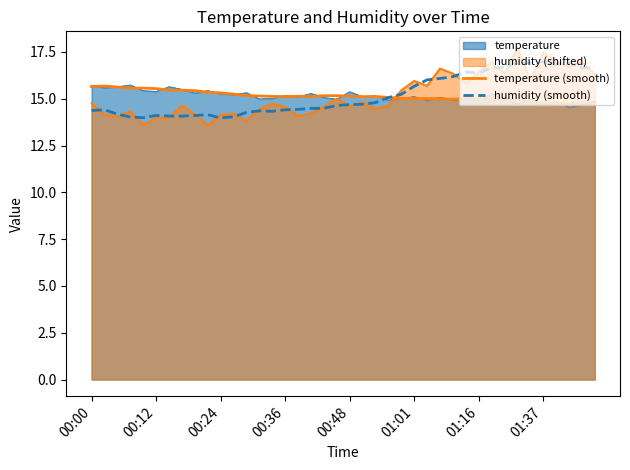

Is it true that humidity (smooth) equals 14.2 at 9?

True